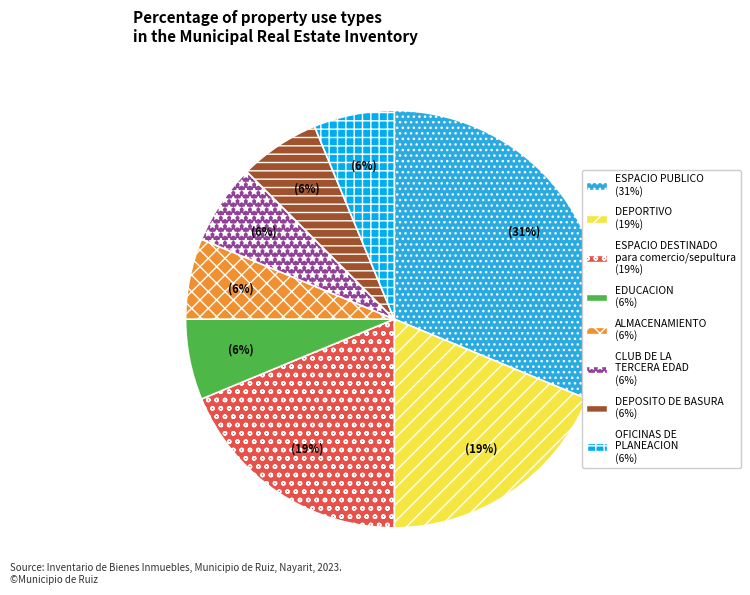

To the nearest percent, what is the difference between the largest and smallest slice percentages?

25%